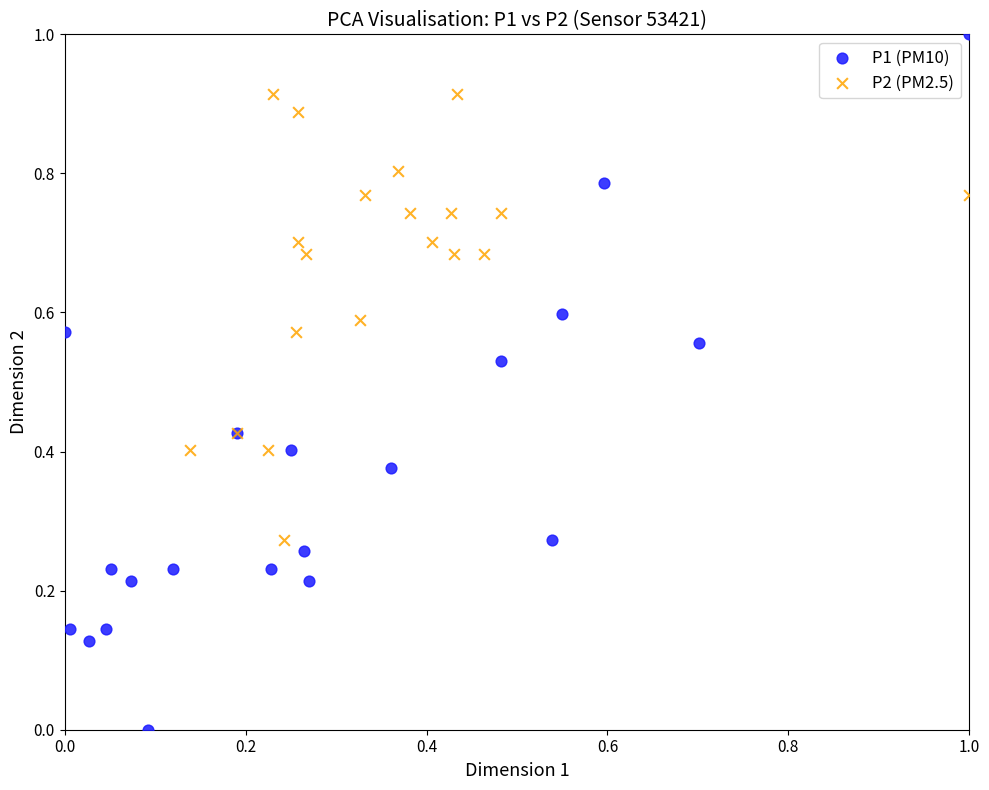

Which series contains the lowest Y value?

P1 (PM10)